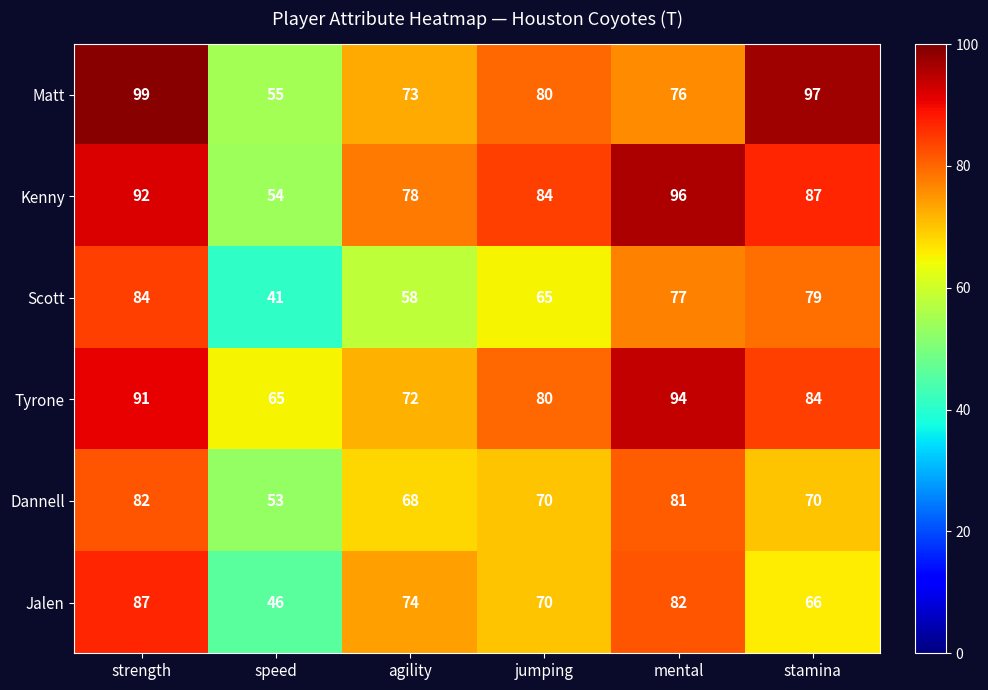

Which series has the widest spread of values?

Matt